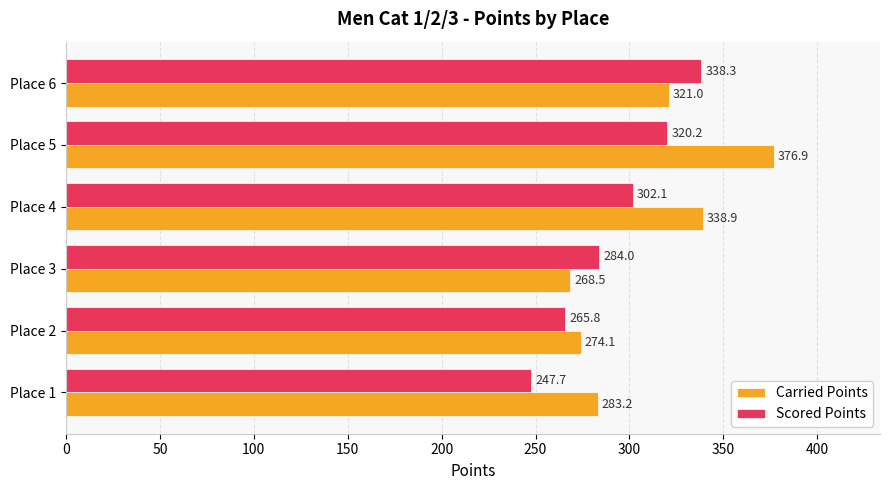

What is the total value across all series at Place 6?

659.3